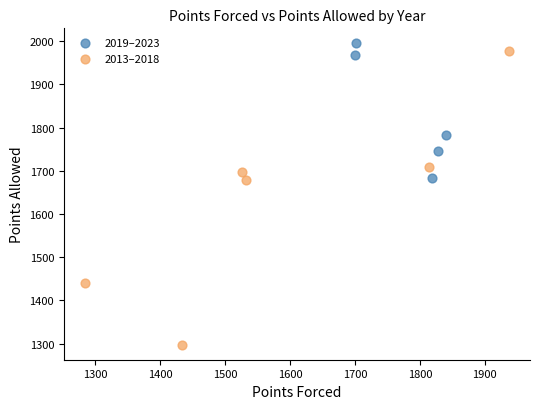

Which series has the largest Y range (max minus min)?

2013–2018